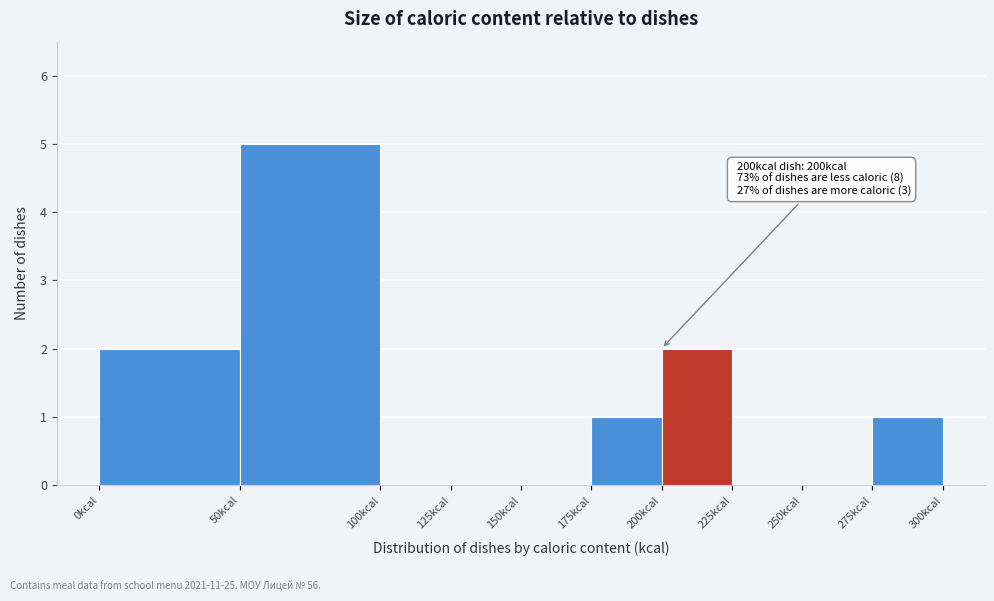

Over which range of the x-axis is the bar tallest?

50 to 100